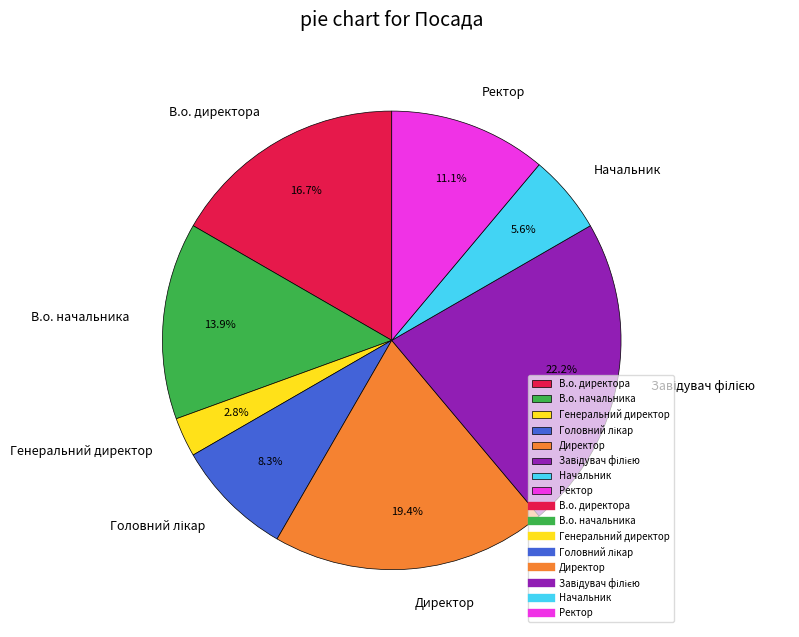

To the nearest percent, what is the difference between the В.о. начальника and Директор slice percentages?

6%